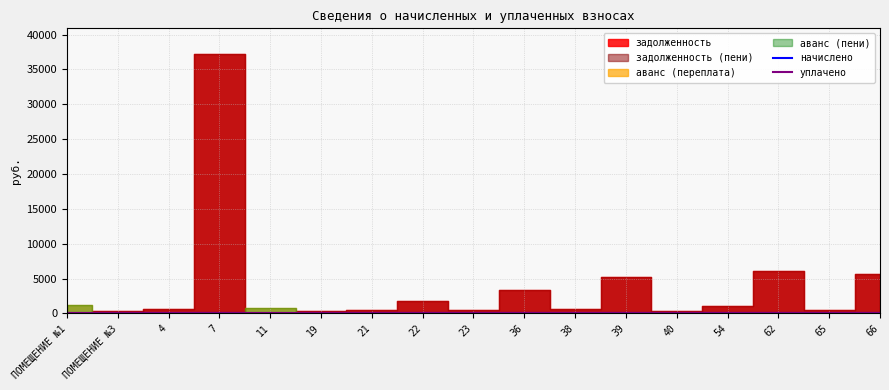

True or false: уплачено and аванс (пени) intersect in this chart.

False